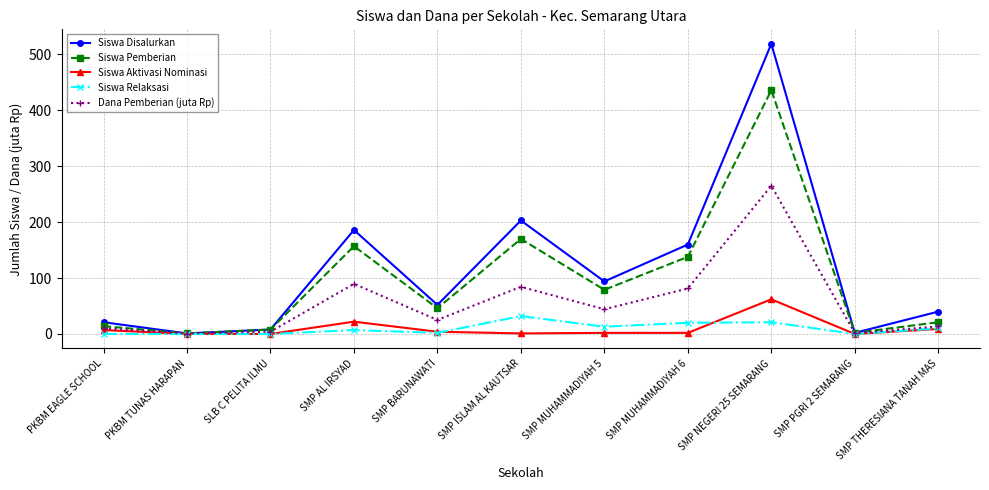

What is the label of the 9th point from the right?

SLB C PELITA ILMU